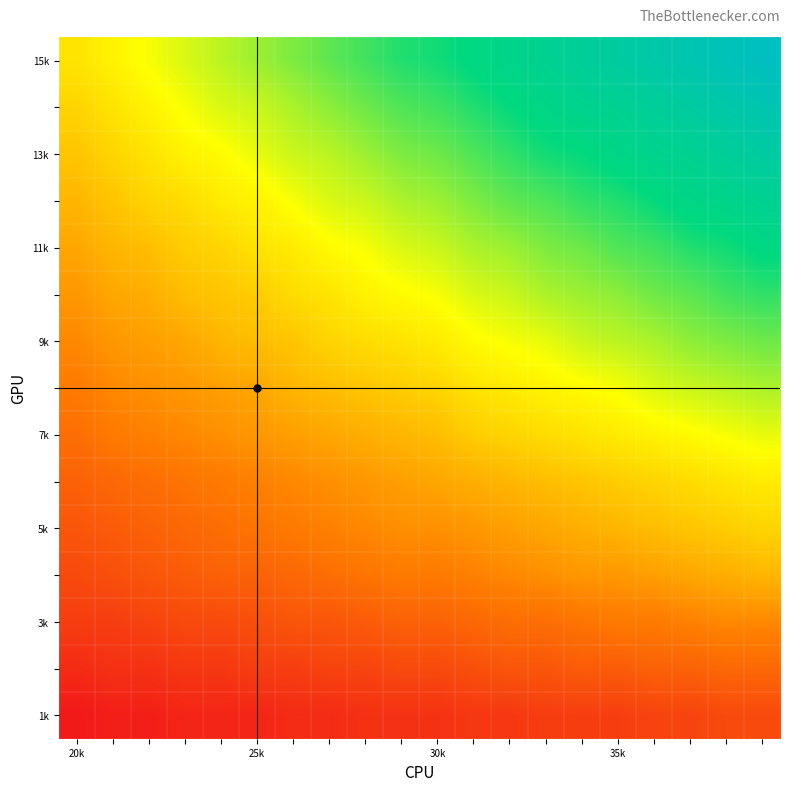

How many distinct data groups are displayed?

15